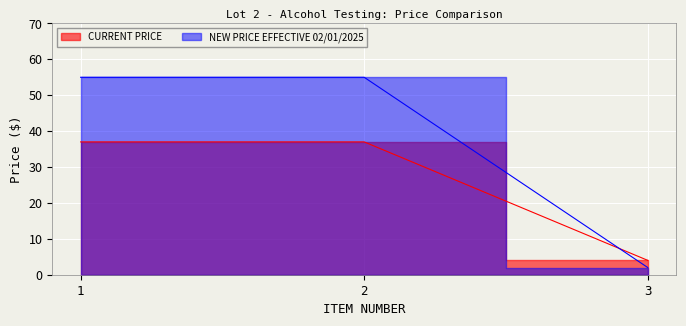

What is the value of the NEW PRICE point at the 1st from the left?

55